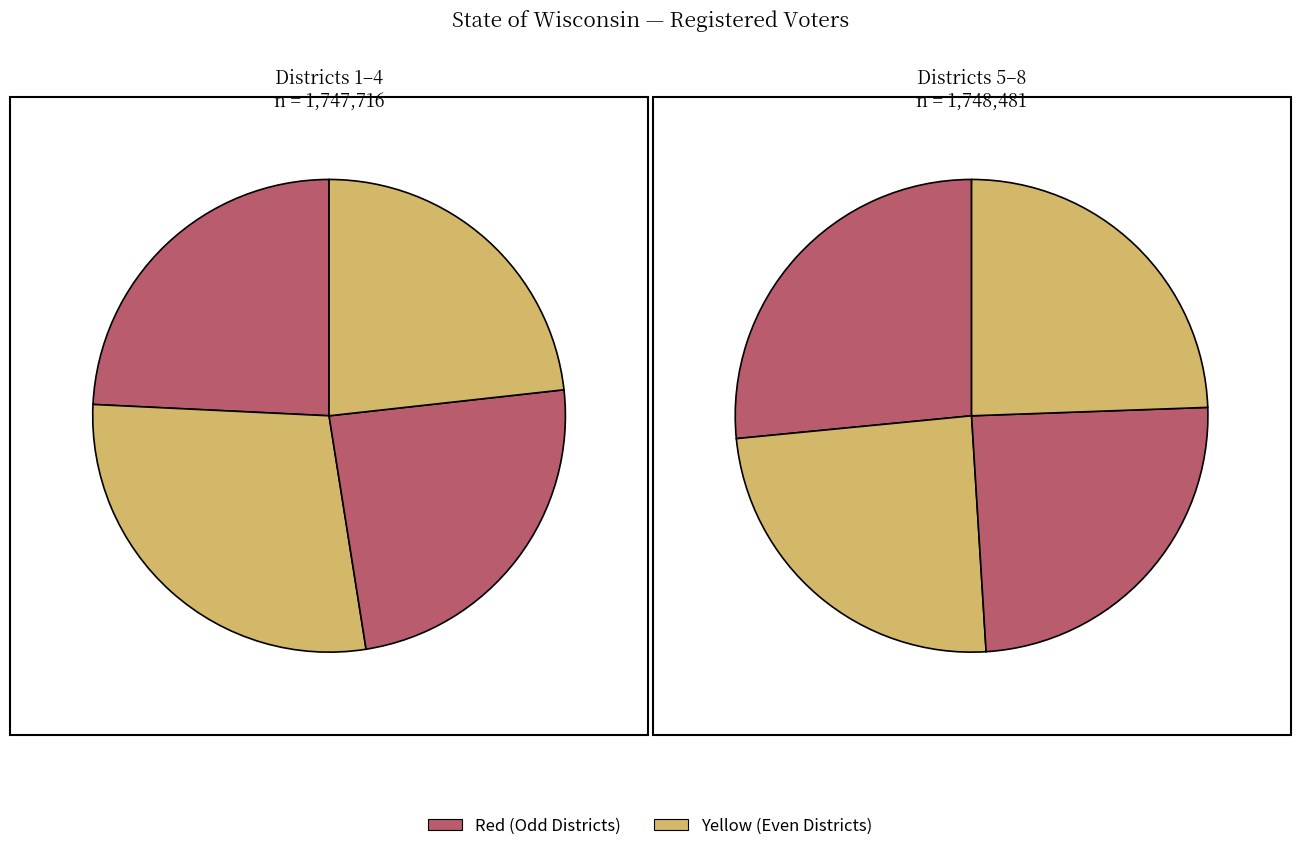

Rank the categories by value from lowest to highest.

Congressional - District 4, Congressional - District 1, Congressional - District 3, Congressional - District 8, Congressional - District 6, Congressional - District 7, Congressional - District 5, Congressional - District 2